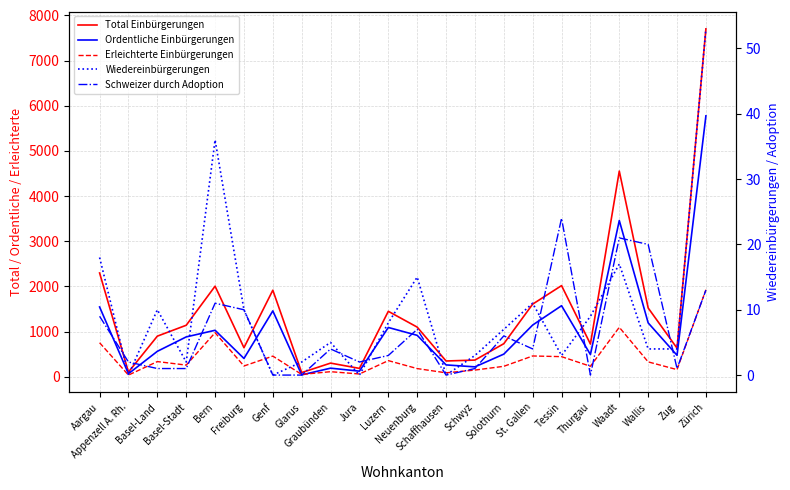

At which category does the chart reach its peak across all series?

Zürich